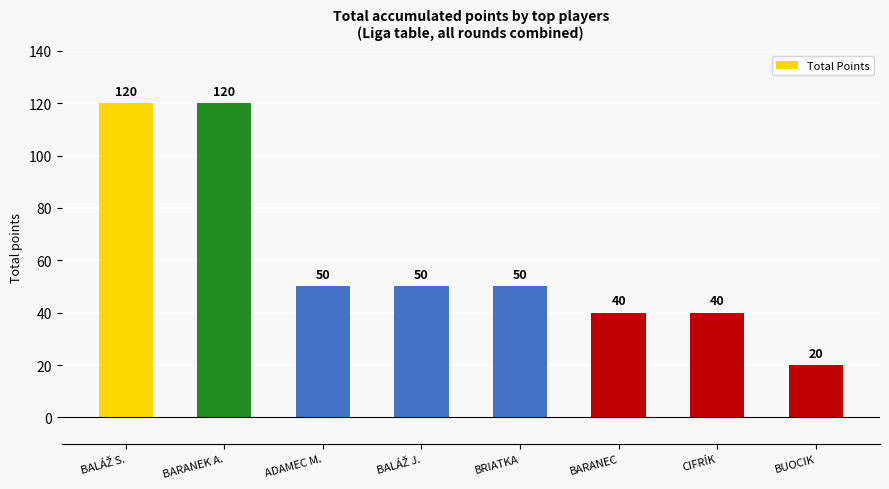

What position from the right is BRIATKA?

4